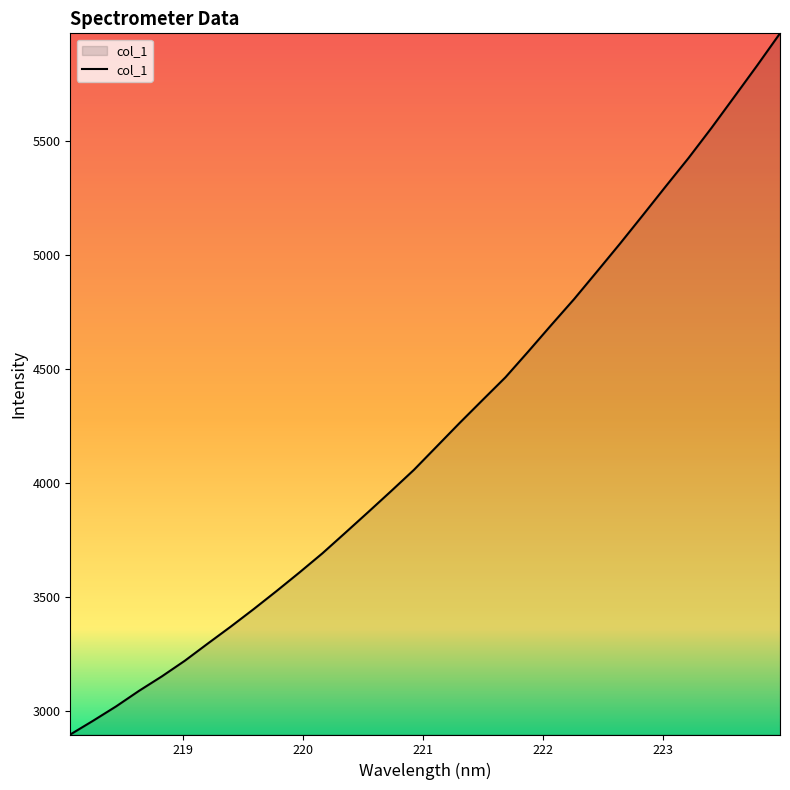

What is the smallest value displayed?

2894.6